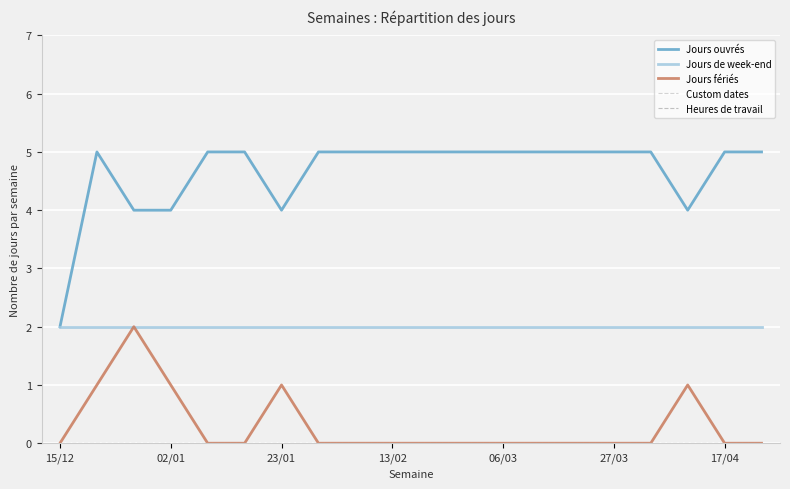

Does the chart have visible grid lines?

Yes